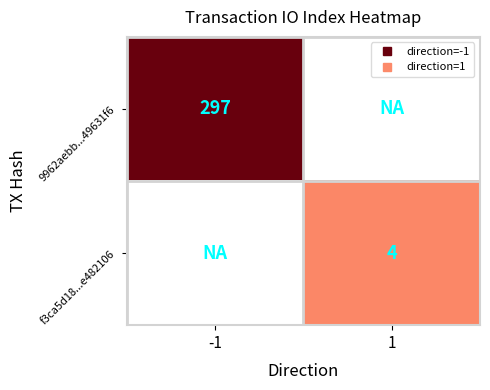

Between -1 and 1, which series saw the biggest shift?

9962aebb...49631f6